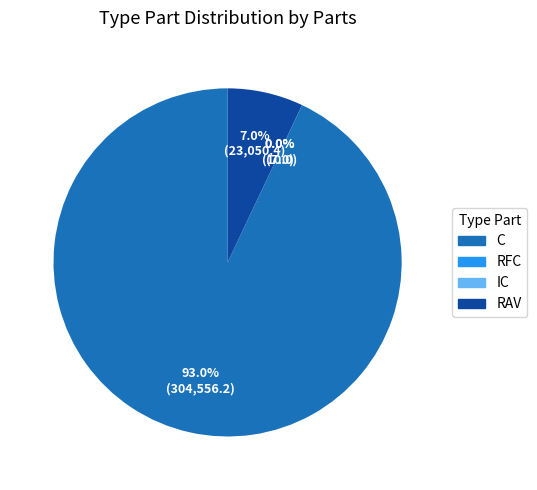

To the nearest percent, what is the difference between the largest and smallest slice percentages?

93%